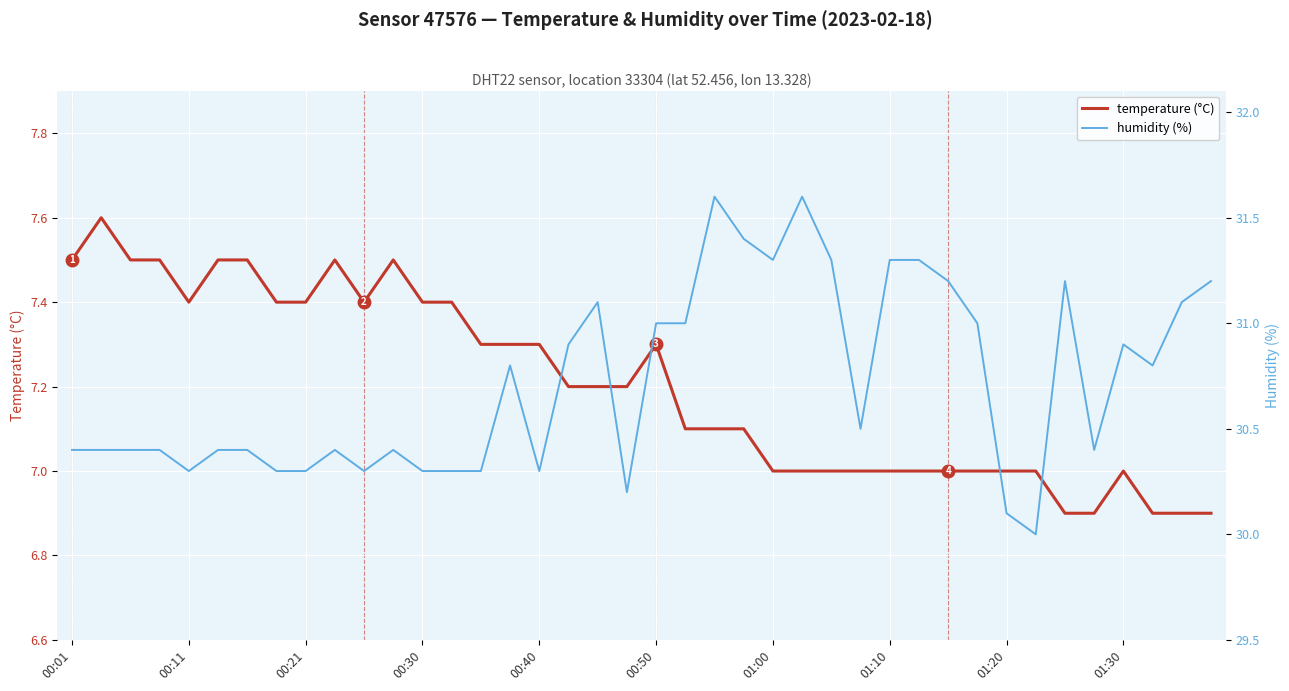

Read the humidity (%) value at 26.

31.3